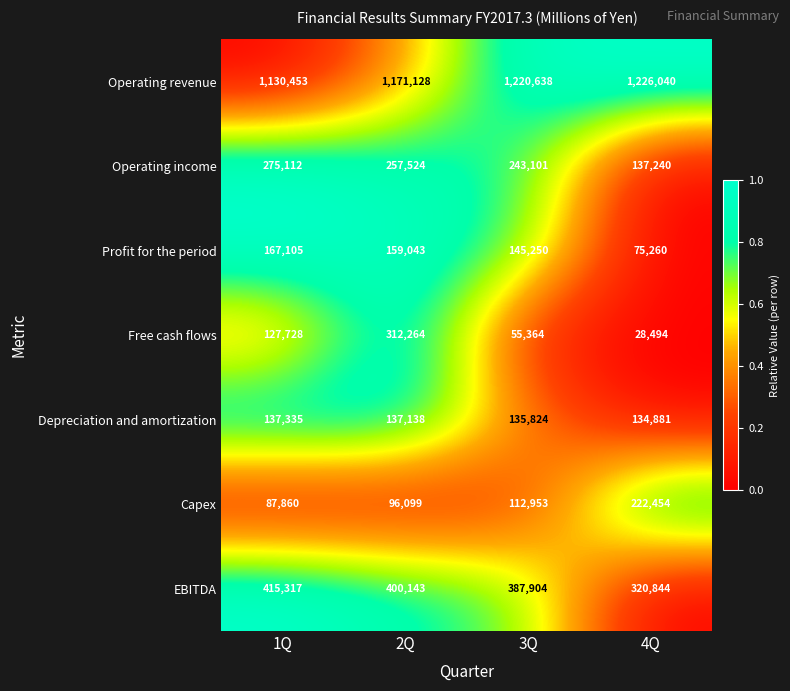

Which series changed the most between 1Q and 4Q?

Operating income